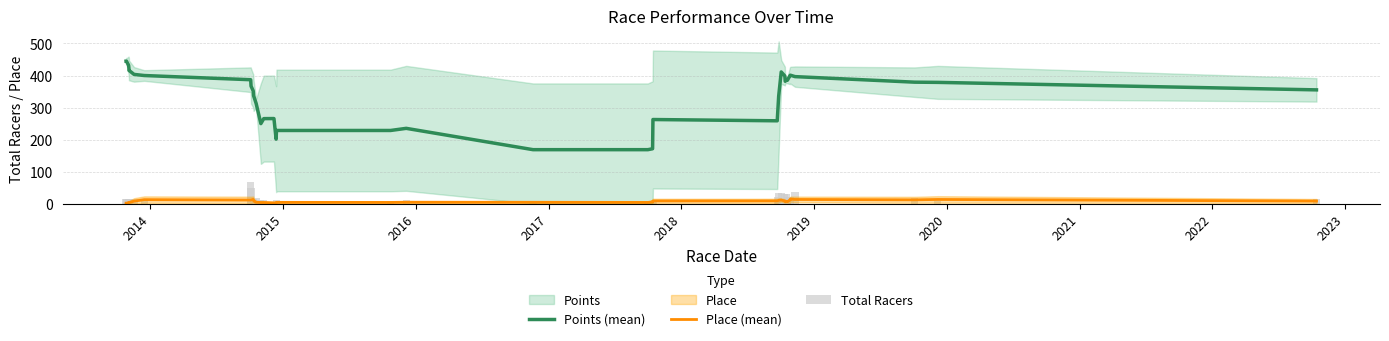

At how many categories does at least one series exceed 318?

23